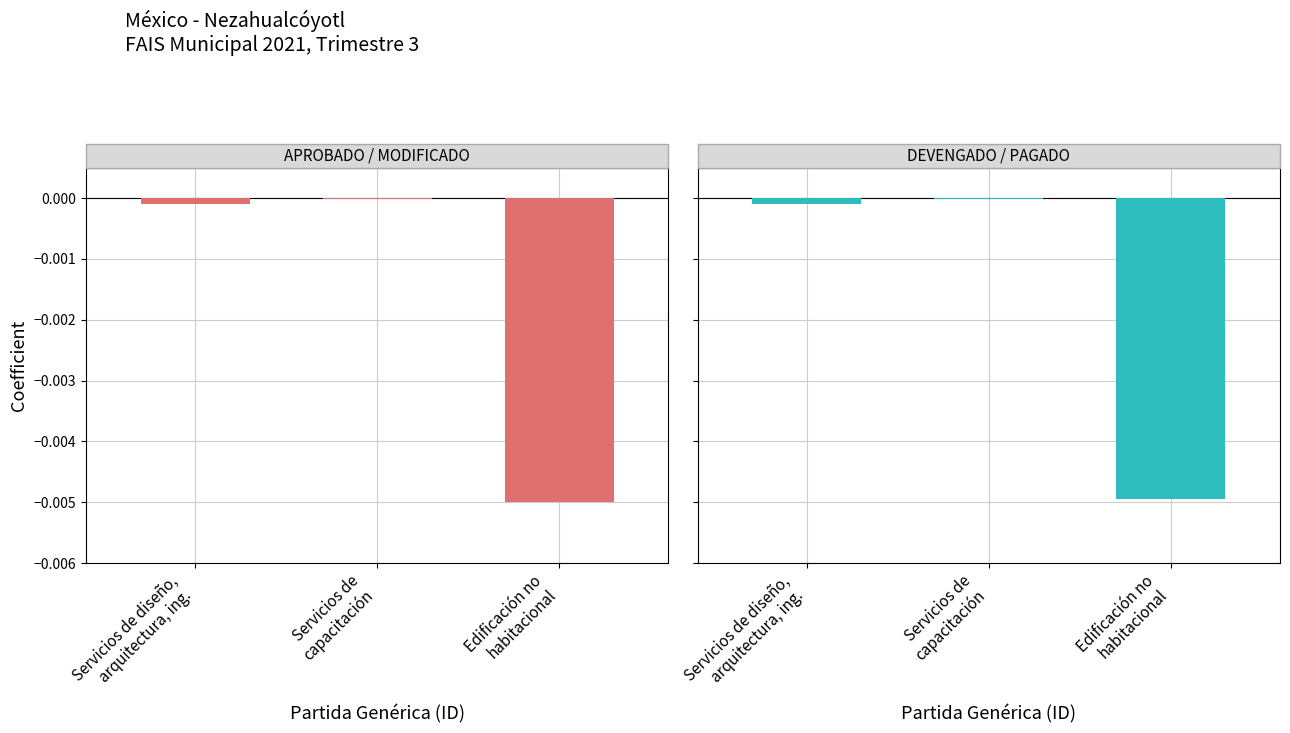

Between Servicios de
capacitación and Servicios de diseño,
arquitectura, ing., which is larger?

Servicios de
capacitación